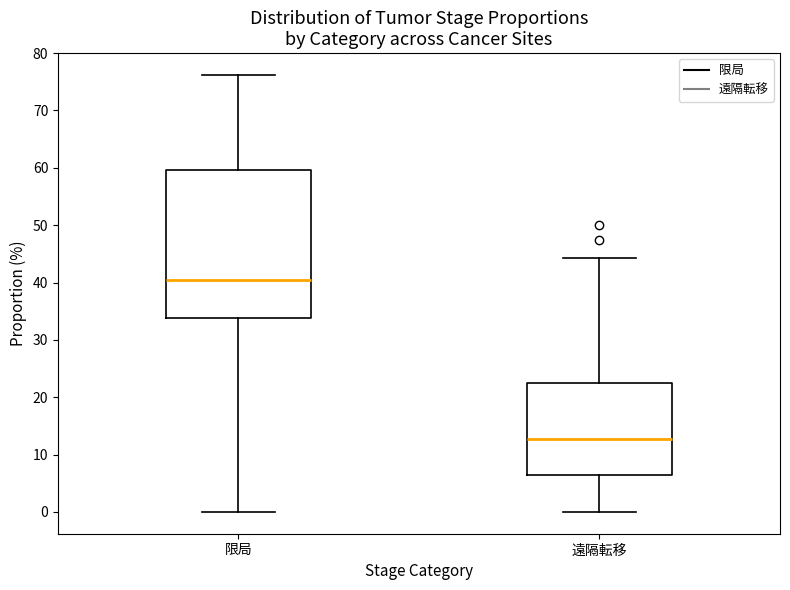

Reading left to right, read every box against the y-axis: the position of its median line, the range the box covers, and the ends of its whiskers. The values are not printed on the chart, so give them approximately, as read against the axis.

限局: median 40, box 34 to 60, whiskers 0 to 76
遠隔転移: median 13, box 6 to 22, whiskers 0 to 44